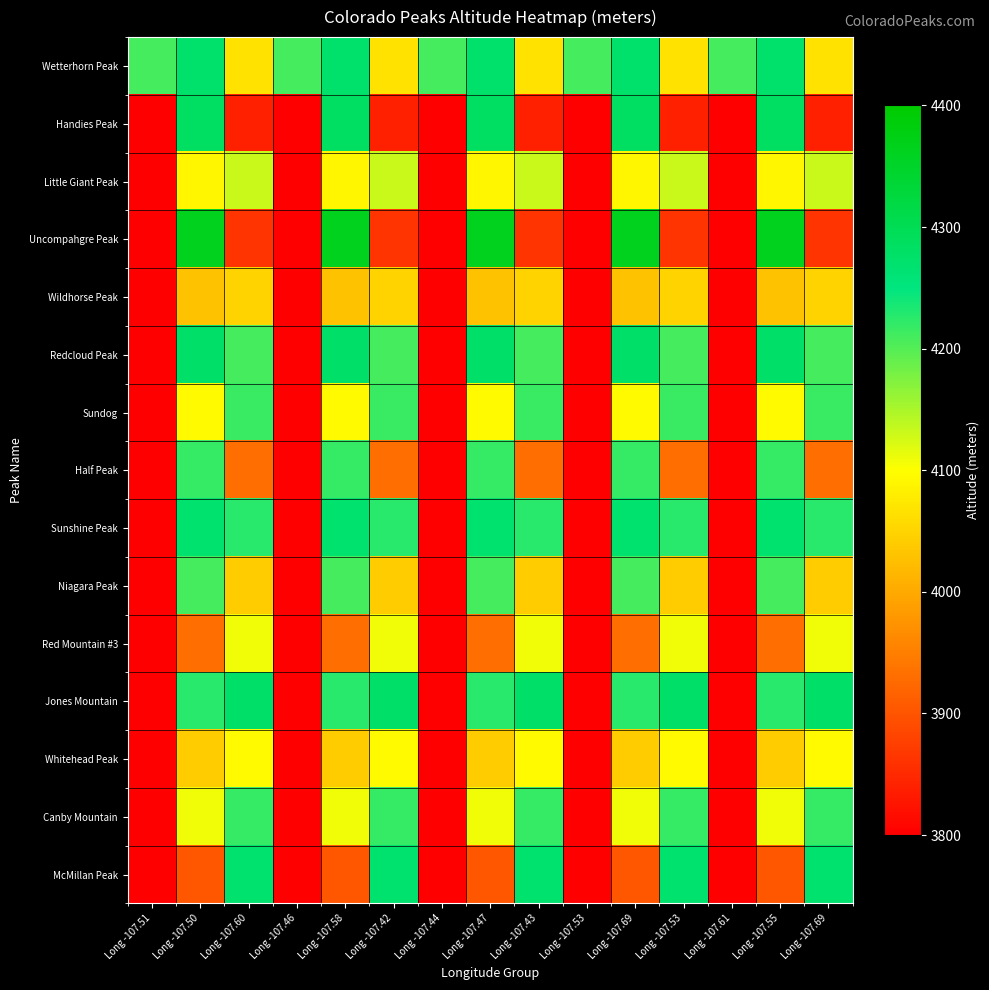

Which series has the largest range (max minus min)?

Uncompahgre Peak